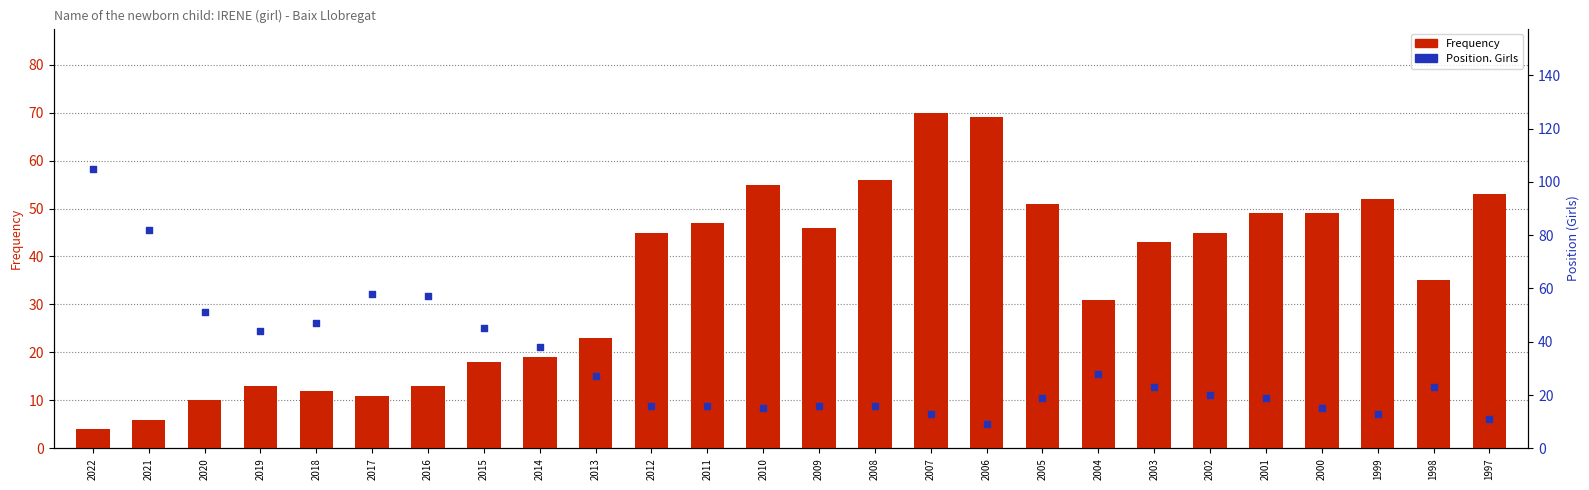

At how many categories does at least one series exceed 14?

26